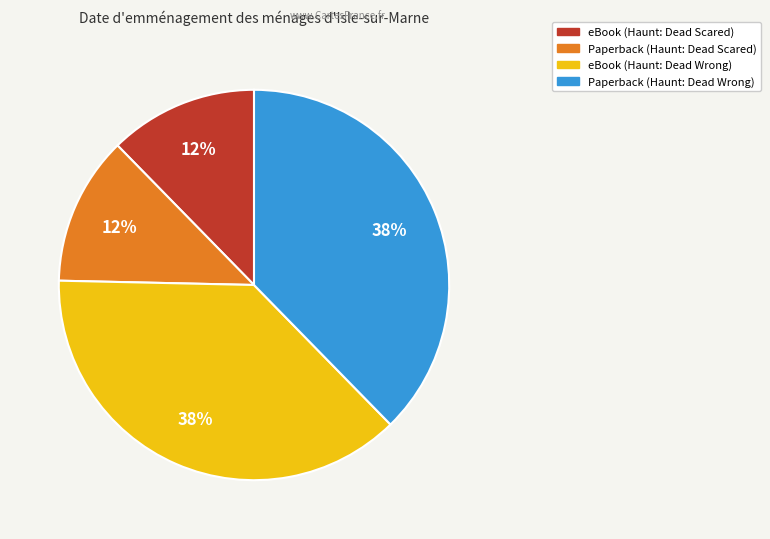

What percentage is the Paperback (Haunt: Dead Wrong) slice, to the nearest percent?

38%